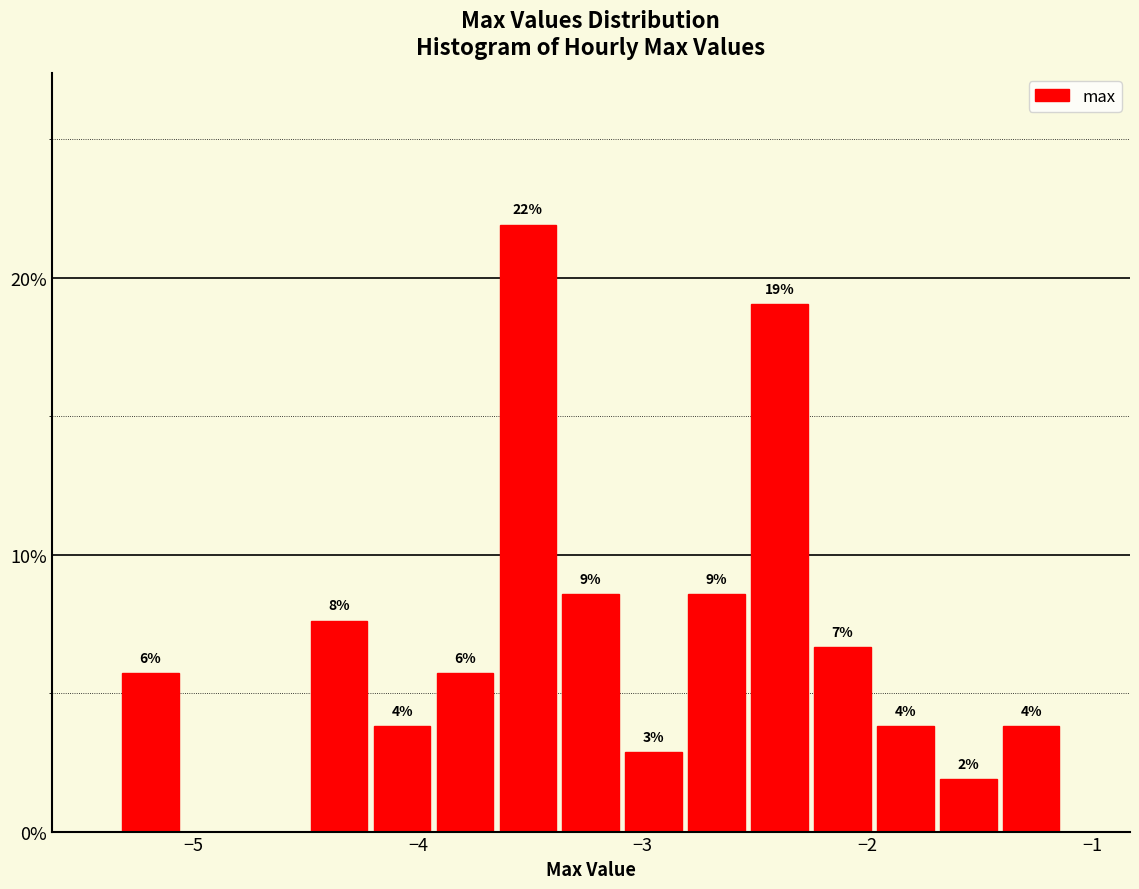

Around what value on the x-axis is the tallest bar? Give the approximate position of its centre, as read against the axis.

-3.5